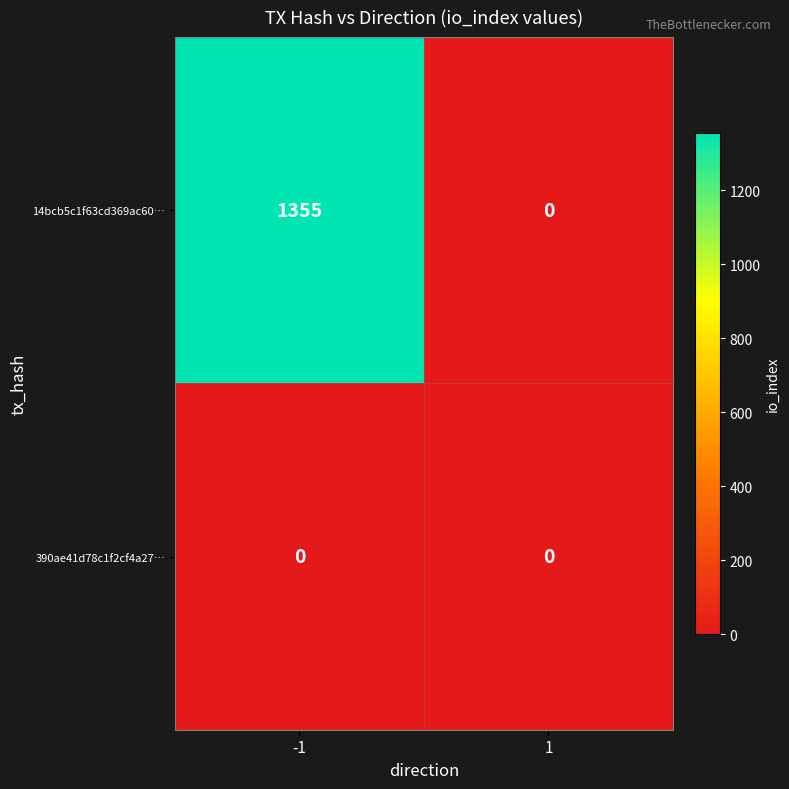

Reading left to right, list all the values displayed in this chart.

14bcb5c1f63cd369ac60…: 1355	0
390ae41d78c1f2cf4a27…: 0	0